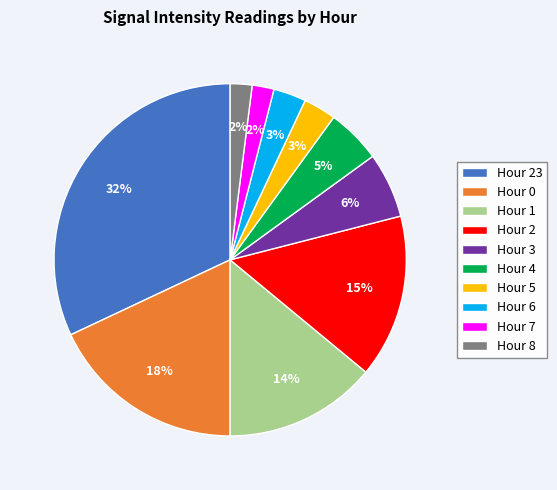

Is Hour 2 the majority of the pie?

No